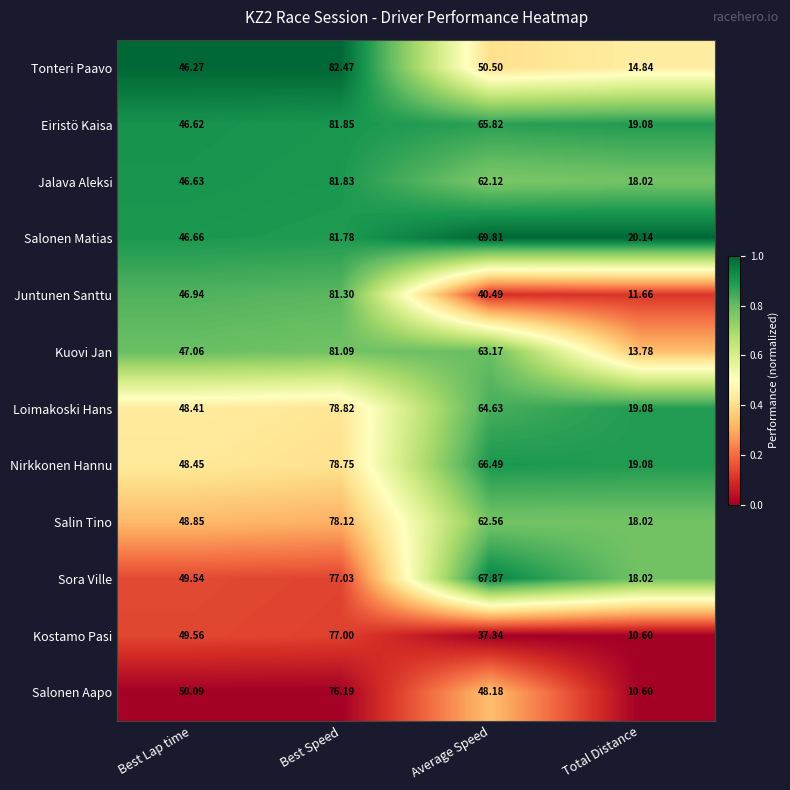

At Best Lap time, list the series in order from largest to smallest.

Salonen Aapo, Kostamo Pasi, Sora Ville, Salin Tino, Nirkkonen Hannu, Loimakoski Hans, Kuovi Jan, Juntunen Santtu, Salonen Matias, Jalava Aleksi, Eiristö Kaisa, Tonteri Paavo